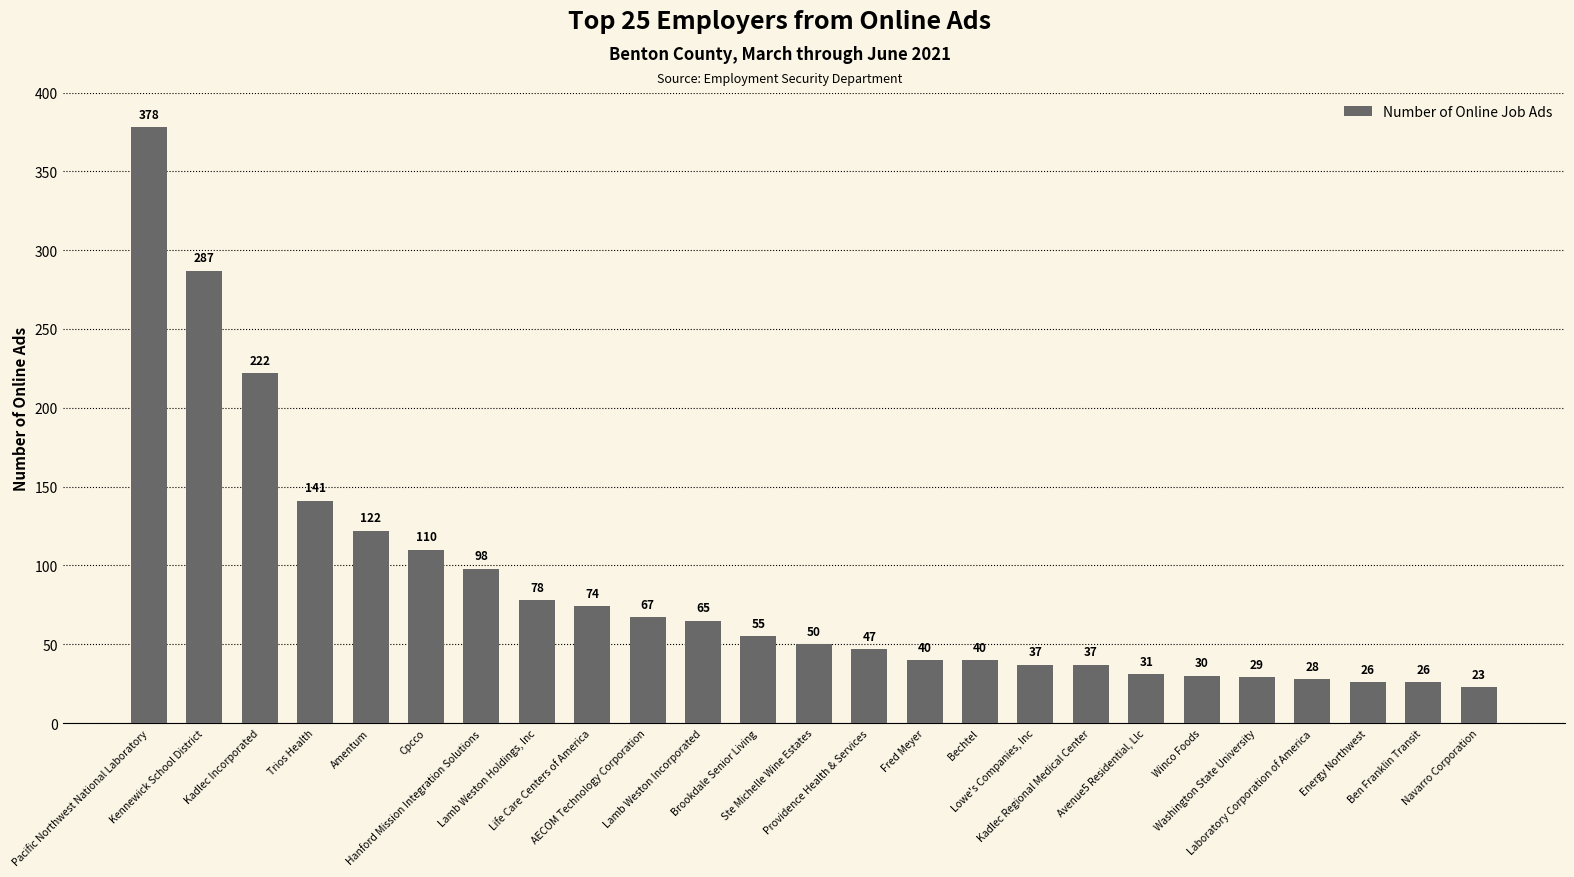

Approximately how many times larger is the value at Kadlec Incorporated compared to Washington State University?

7.7